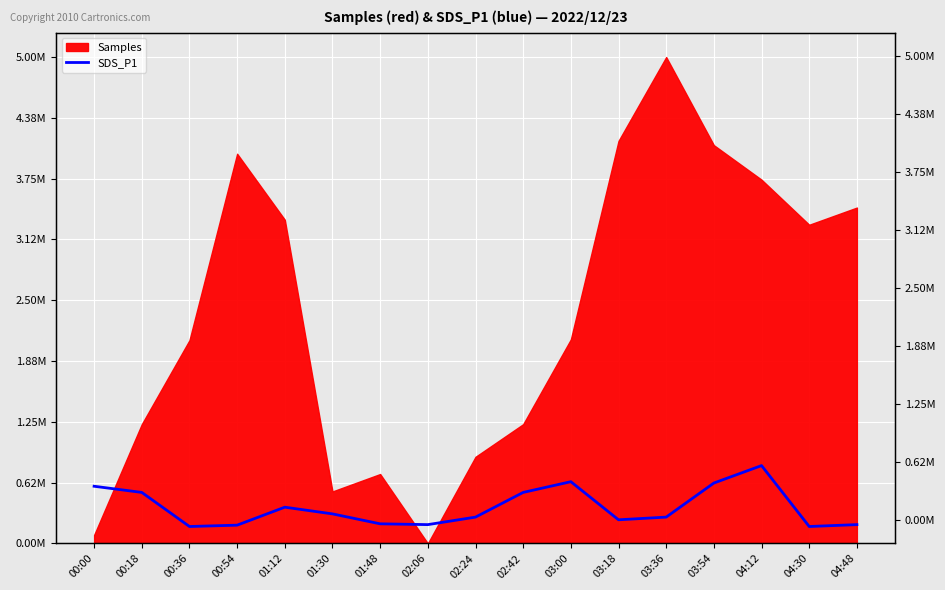

Reading left to right, transcribe all the data shown in this chart.

587586.2	524137.9	173793.1	187586.2	372413.8	303448.3	201379.3	193103.4	270344.8	524137.9	634482.8	242758.6	270344.8	620689.7	800000.0	173793.1	193103.4